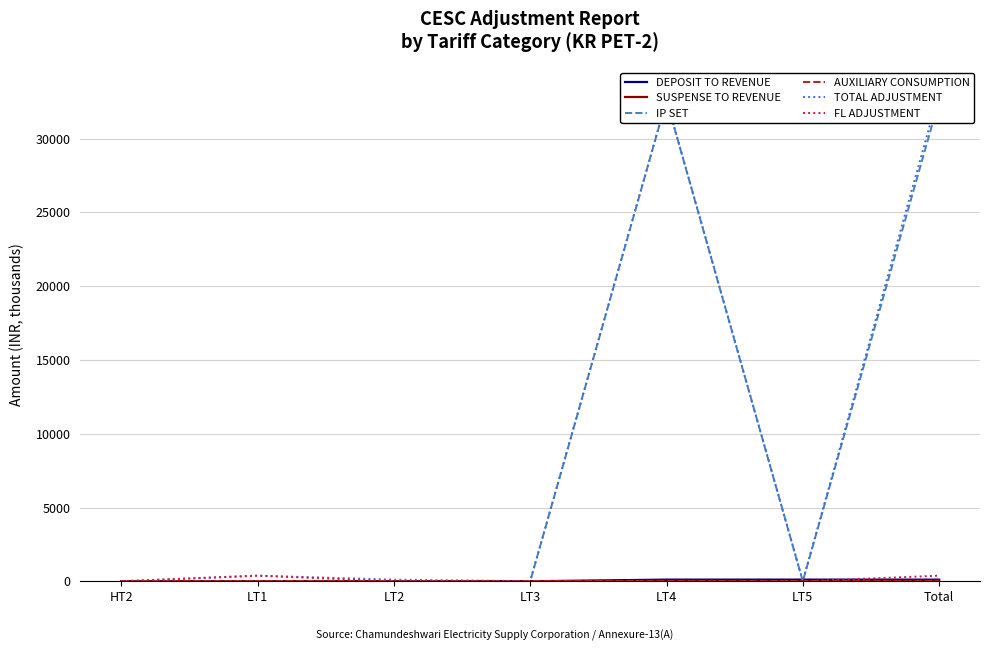

Which series has the widest spread of values?

TOTAL ADJUSTMENT